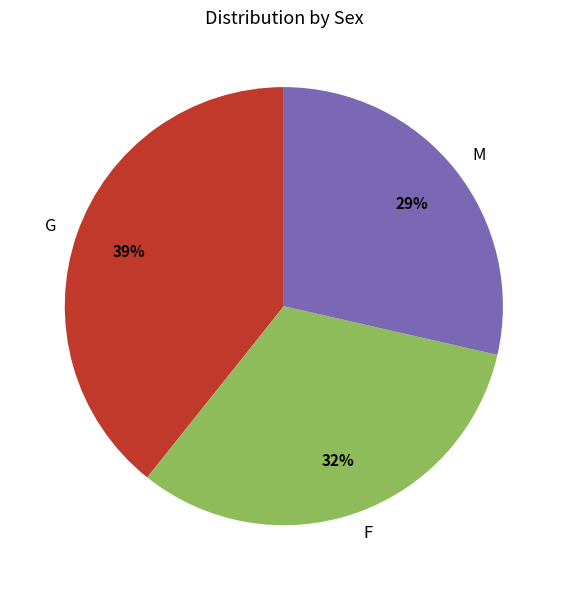

Count the number of slices in the pie.

3